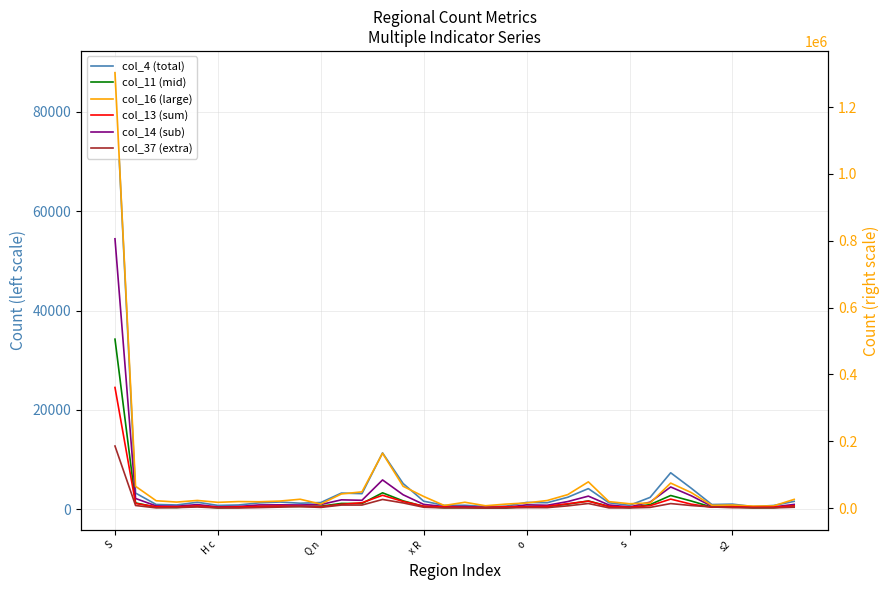

What is the difference between the maximum and minimum values in the col_37 (extra) series?

185474